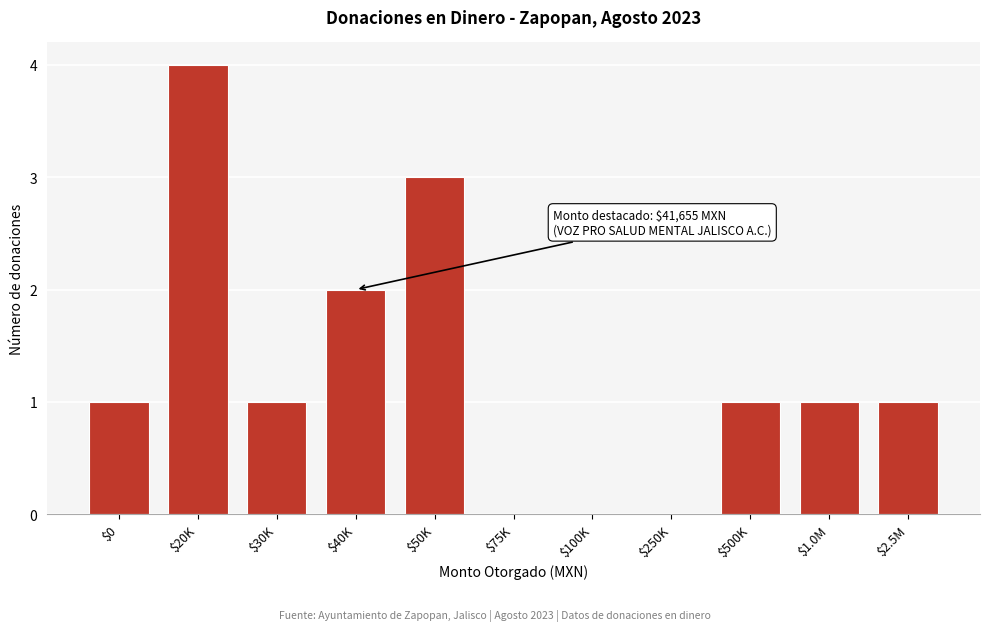

Which label corresponds to the largest value in the chart?

$20K